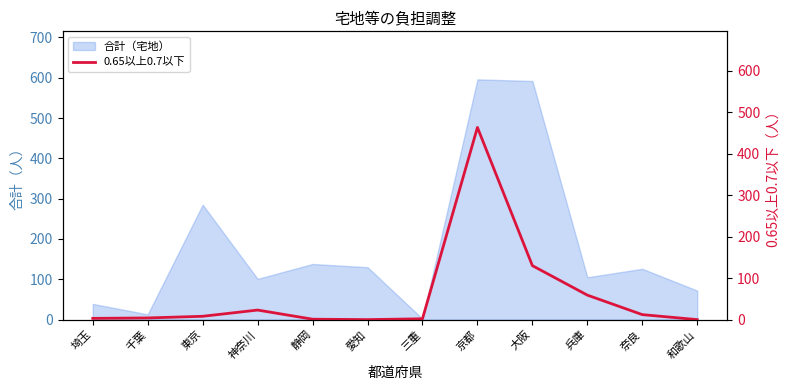

Reading left to right, transcribe all the data shown in this chart.

3	4	8	23	1	0	2	463	130	59	12	0